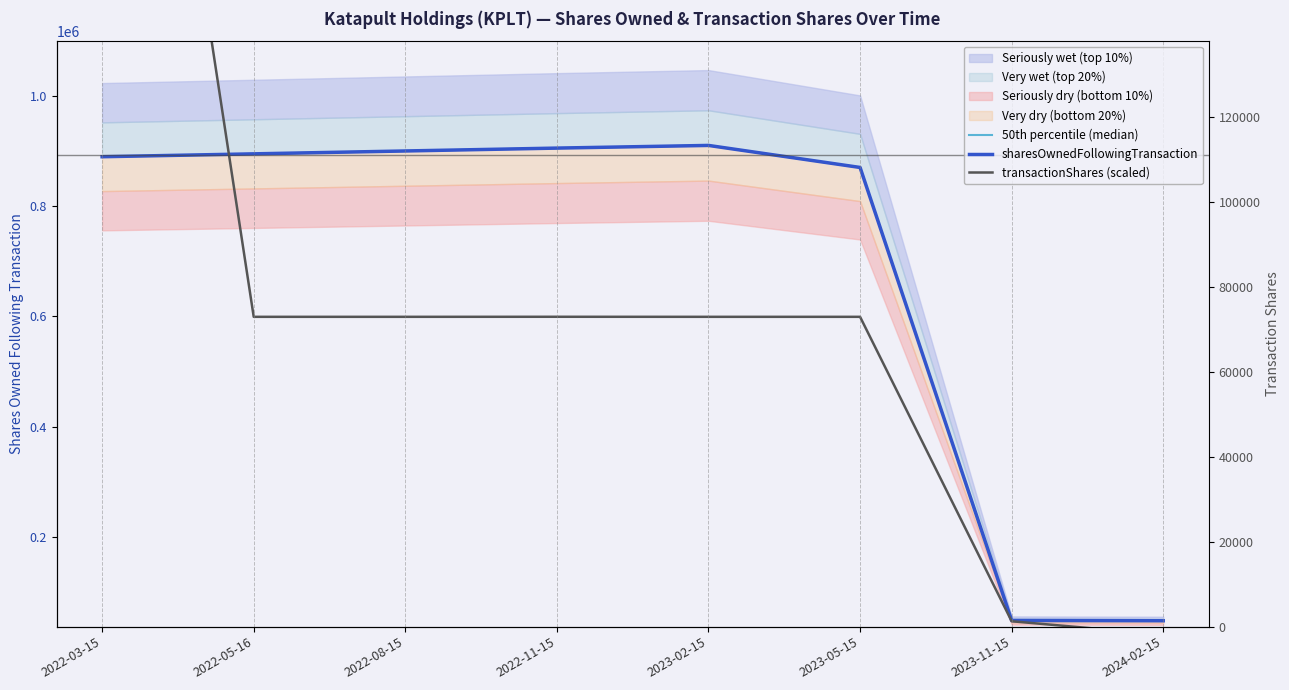

Is this an area chart (filled region under the line)?

No